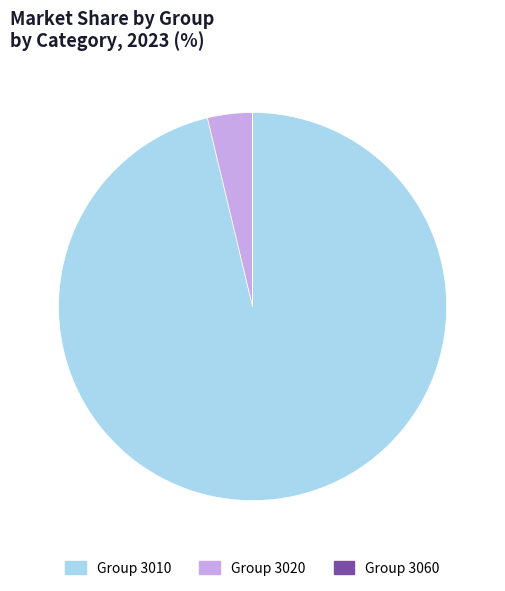

True or false: Group 3010 accounts for 96% of the total.

True